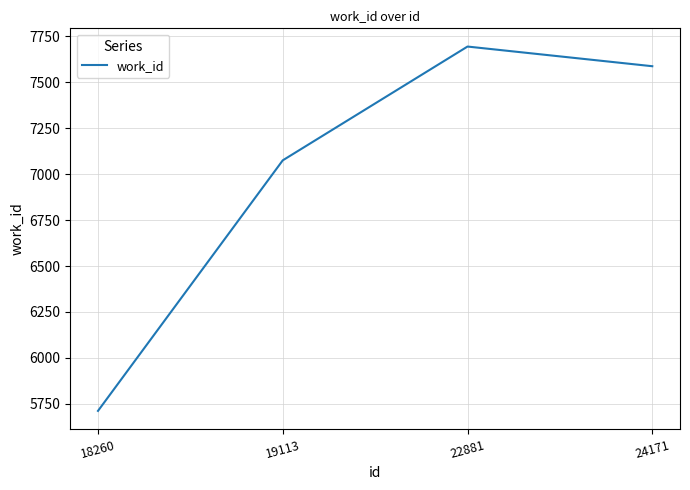

Rank the categories by value from highest to lowest.

22881, 24171, 19113, 18260